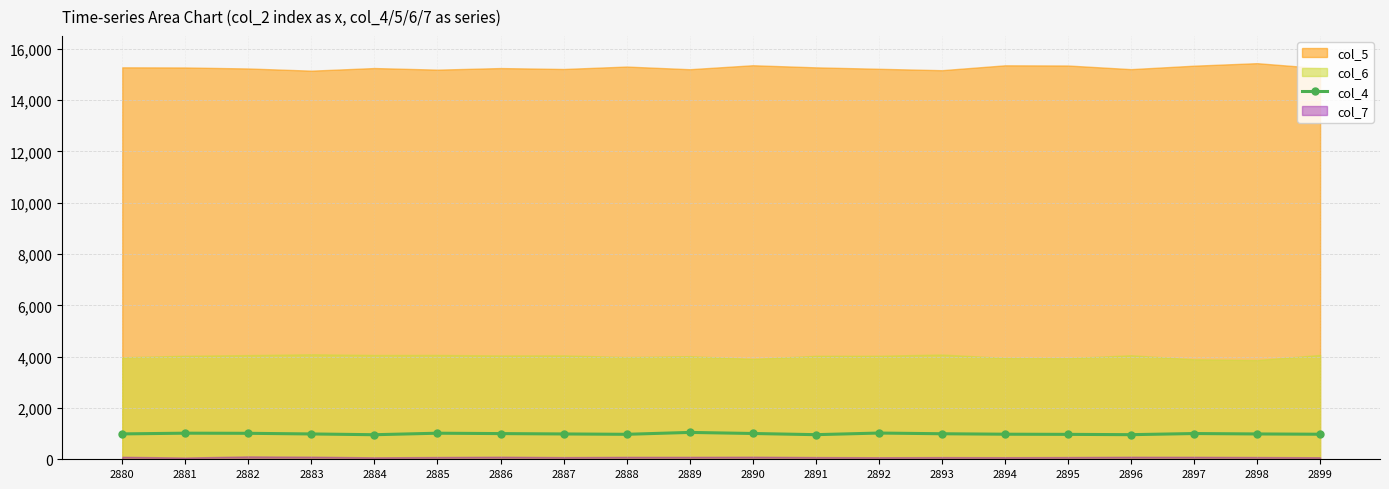

Reading right to left, list all the values displayed in this chart.

976	987	1003	959	971	977	995	1022	959	1005	1047	973	987	1001	1016	957	987	1012	1017	989